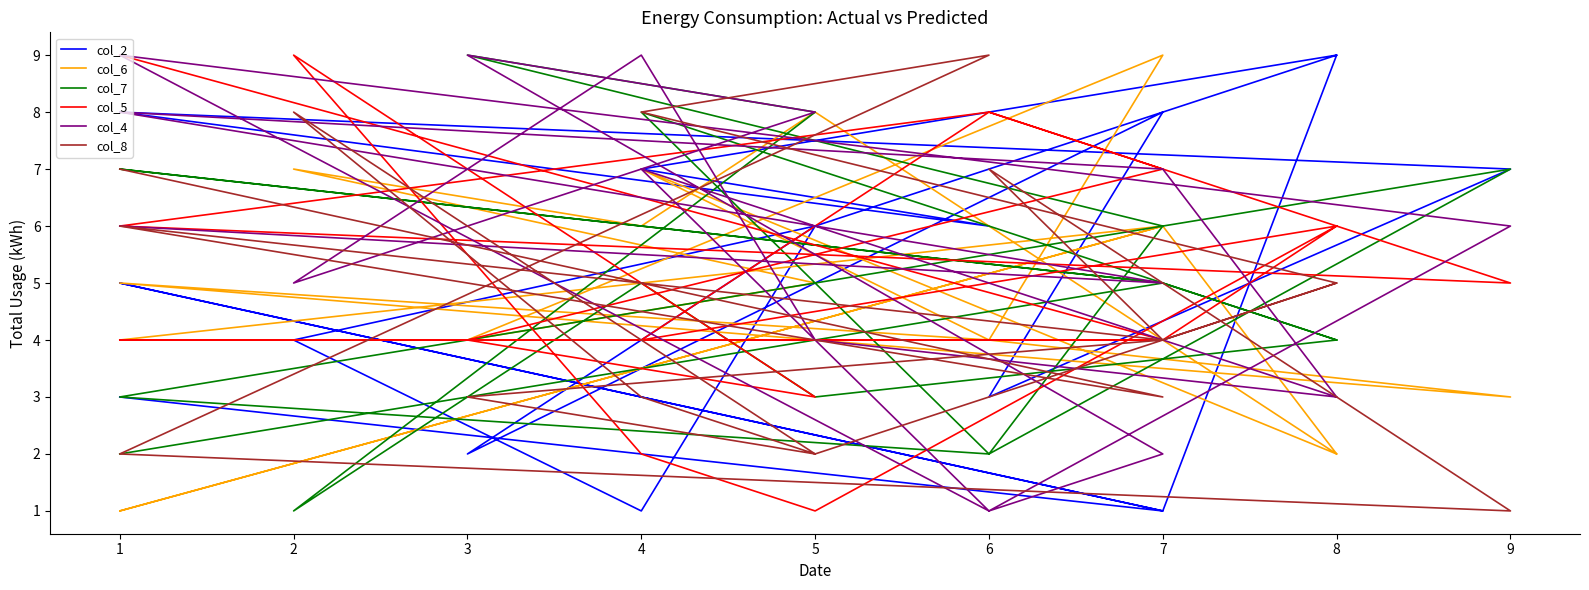

Reading left to right, what are all the values shown in this chart?

col_2: 3	1	5	1	9	7	6	8	7	3	8	2	6	4	1	6	9
col_6: 4	6	1	6	2	7	4	5	3	4	9	4	5	7	6	8	2
col_7: 2	5	7	5	4	8	2	3	7	2	6	9	8	1	5	3	4
col_5: 9	4	4	4	6	4	8	6	5	8	7	4	3	9	2	1	6
col_4: 6	5	8	7	3	7	1	9	6	1	2	9	8	5	9	4	3
col_8: 7	3	6	4	5	8	9	2	1	7	4	3	2	8	3	2	5